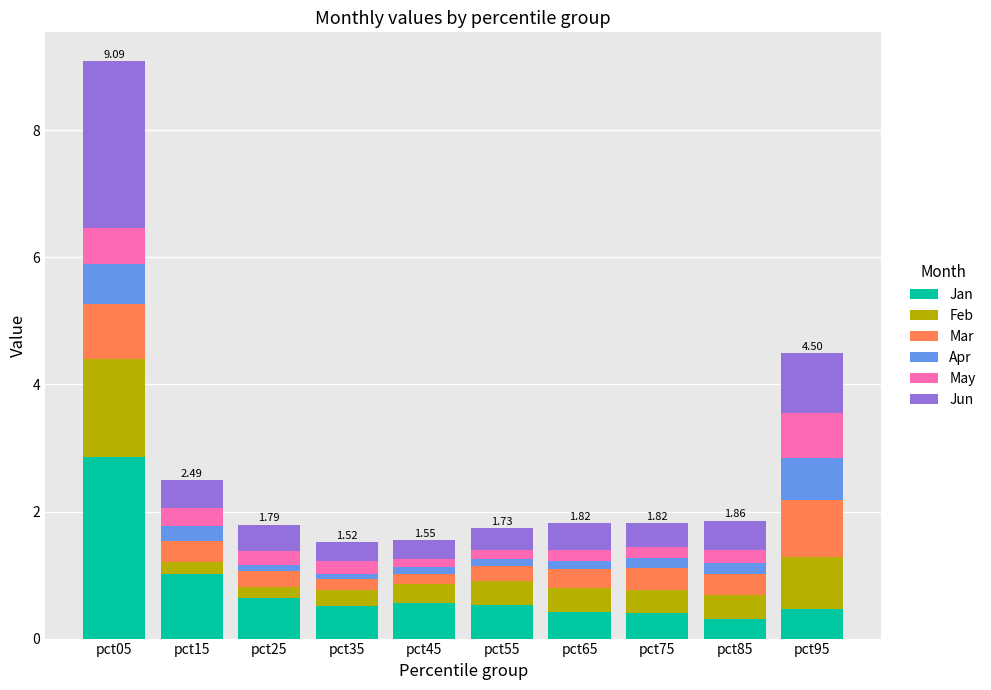

What is the difference between the maximum and minimum values in the Jan series?

2.5